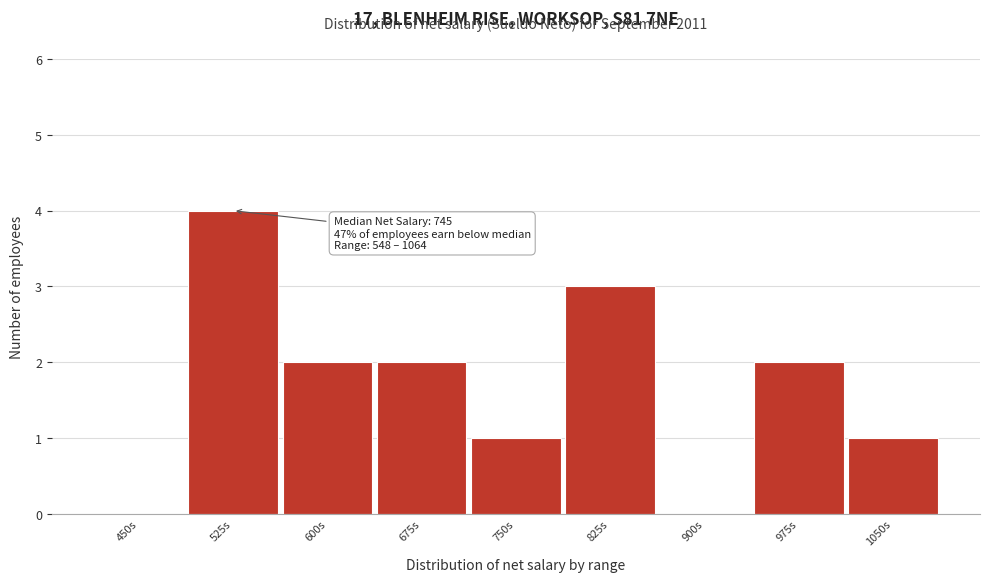

Reading right to left, what are all the values shown in this chart?

1050s=1	975s=2	900s=0	825s=3	750s=1	675s=2	600s=2	525s=4	450s=0